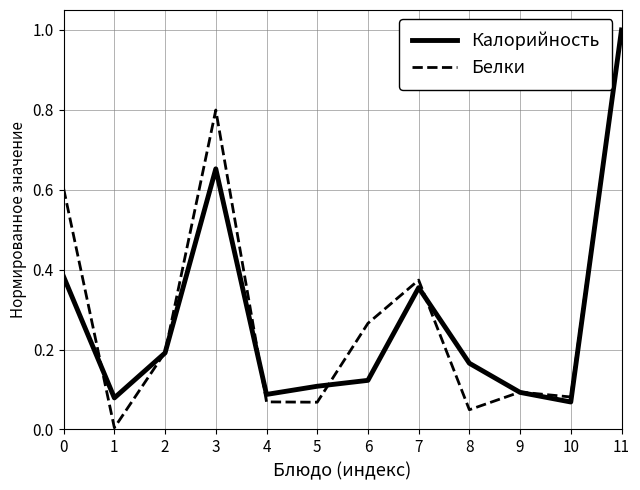

How many categories are shown in the chart?

12